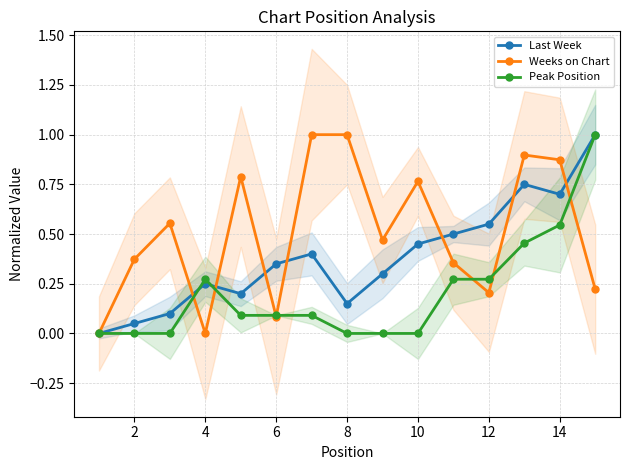

At how many categories does at least one series exceed 0?

14